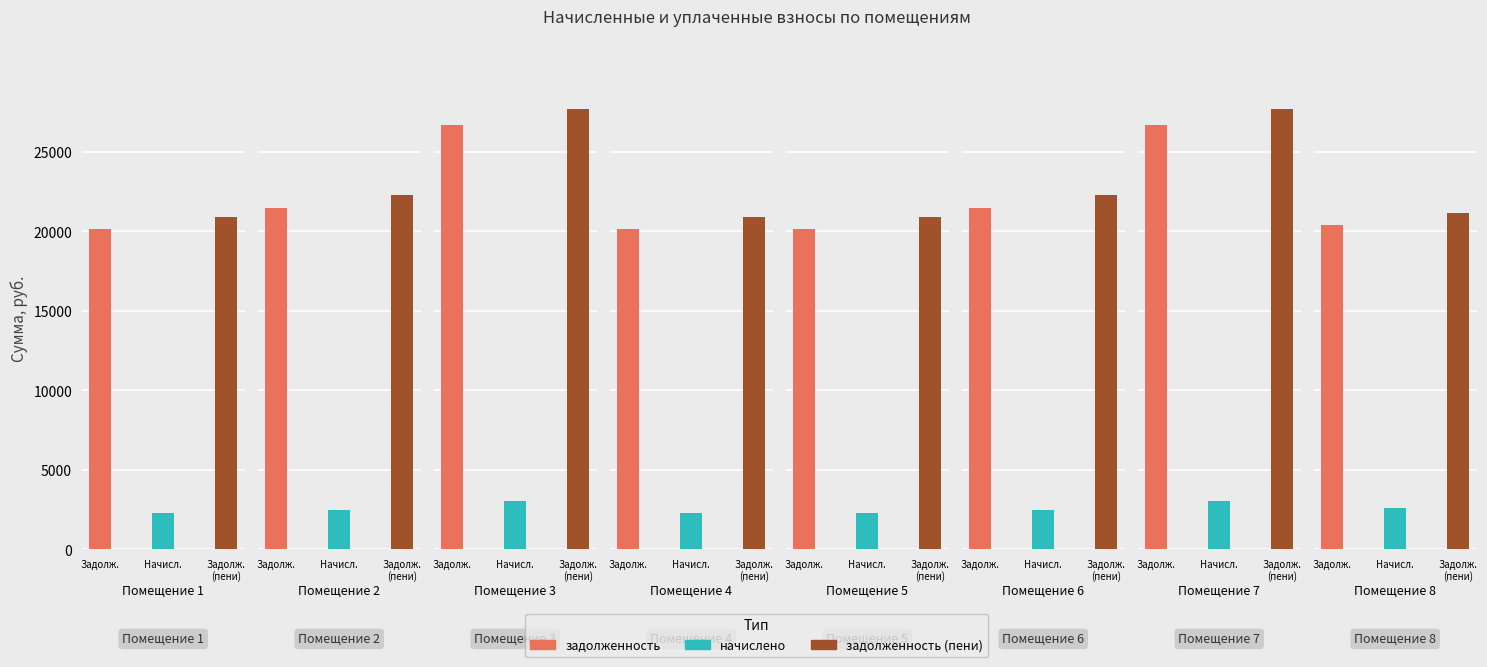

What is the highest value of the задолженность (пени) series?

27686.5